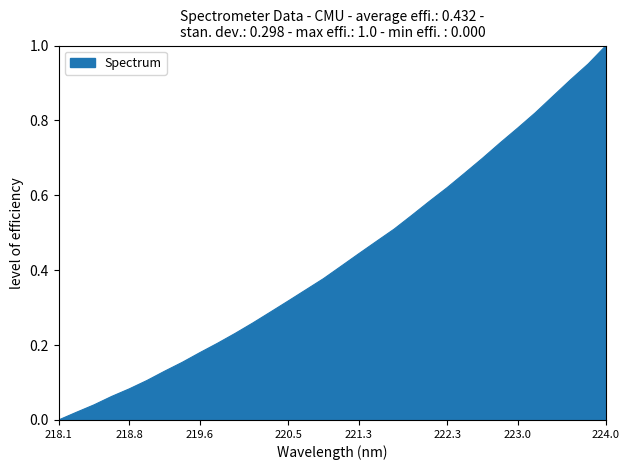

Does the chart display data point markers on the line(s)?

No